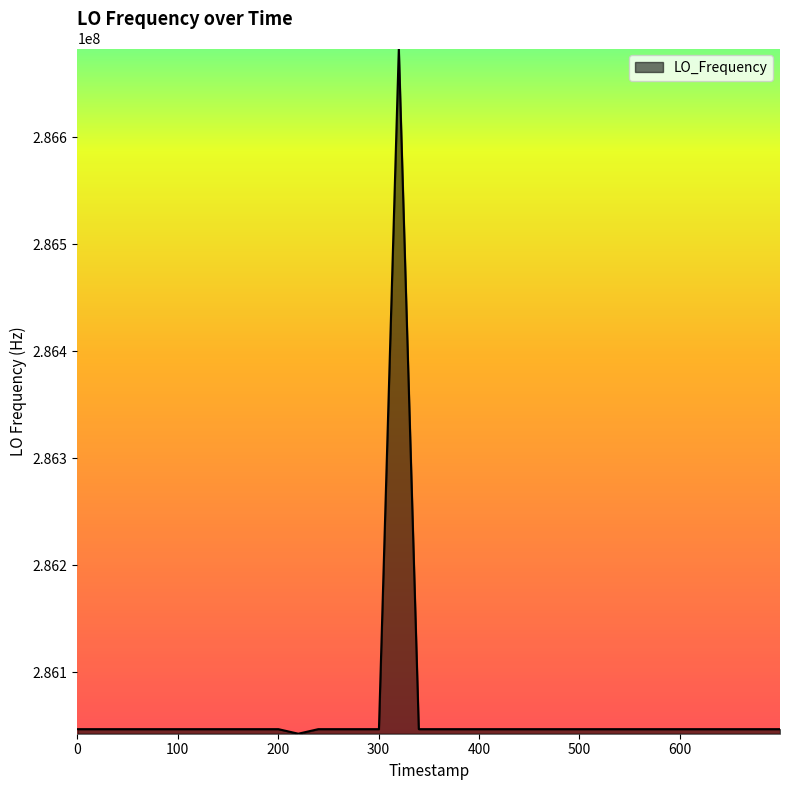

What is the minimum value shown in the chart?

286042750.9